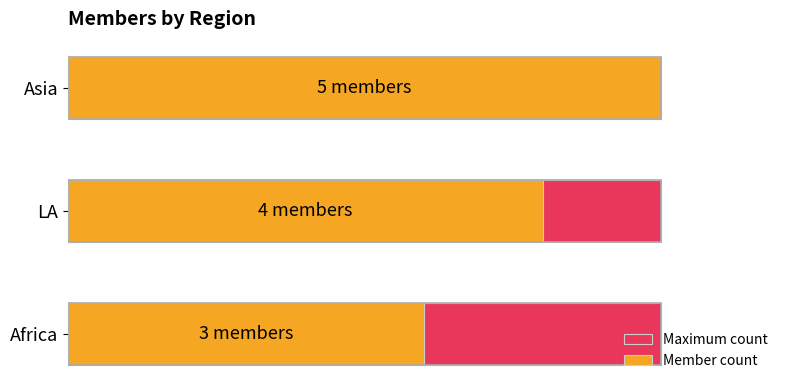

Is the value of Maximum count at 1 greater than the value of Member count at 2?

No